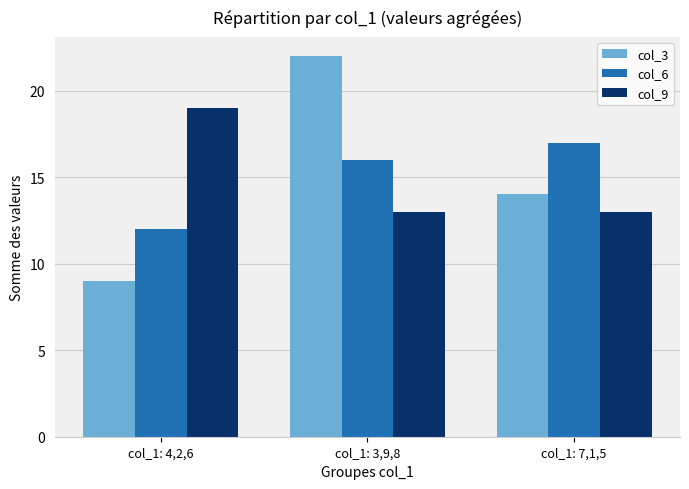

True or false: col_6 has a value of 22 at col_1: 3,9,8.

False